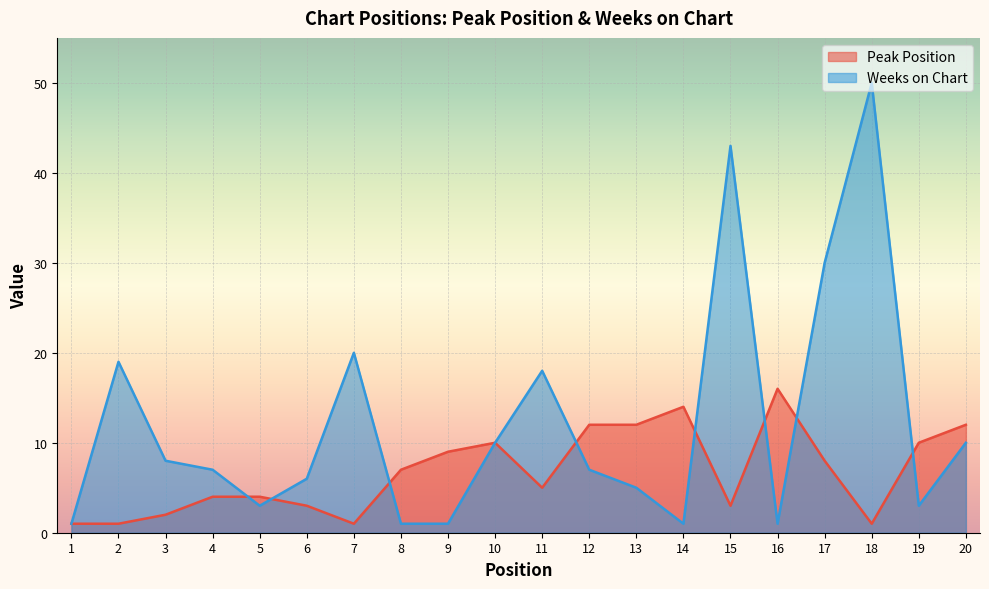

What are all the series names shown in the legend?

Peak Position, Weeks on Chart